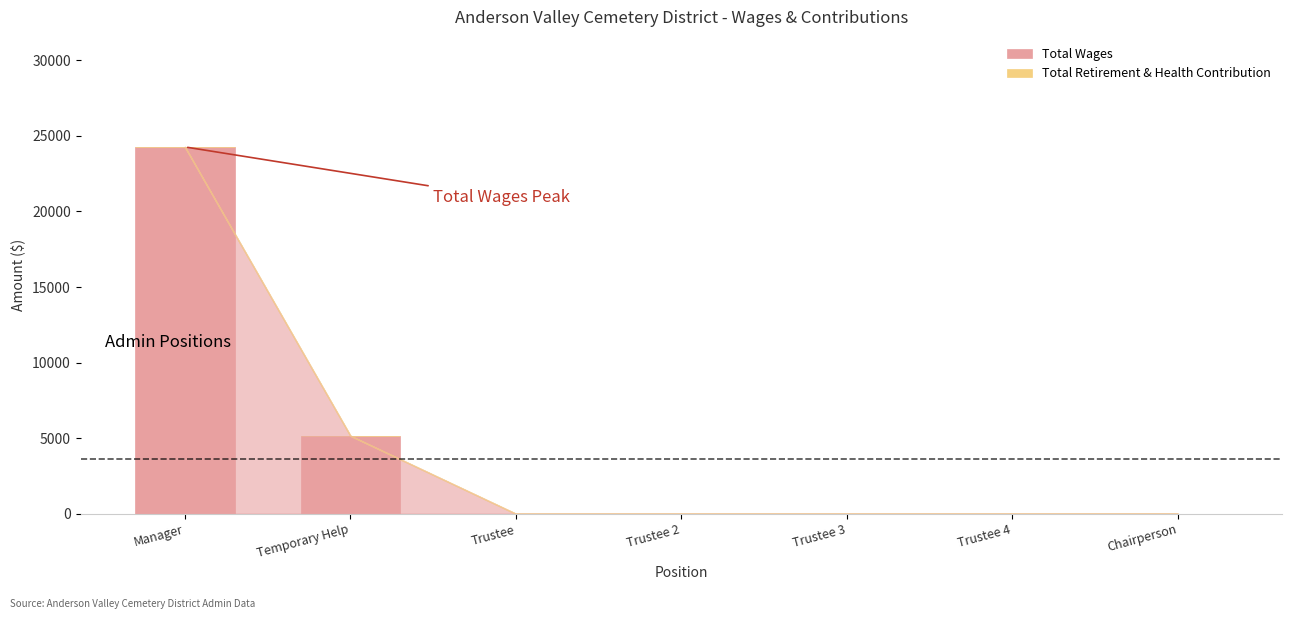

What is the sum of all values?

29430